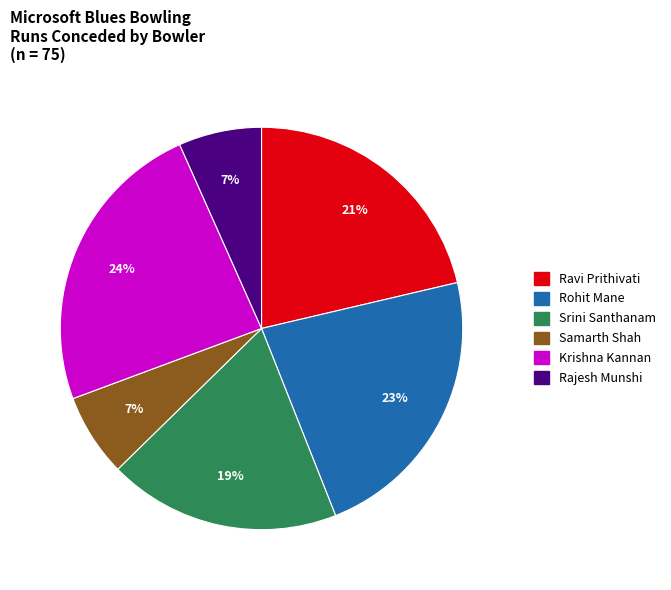

Is it true that Ravi Prithivati is 21% of the pie?

True